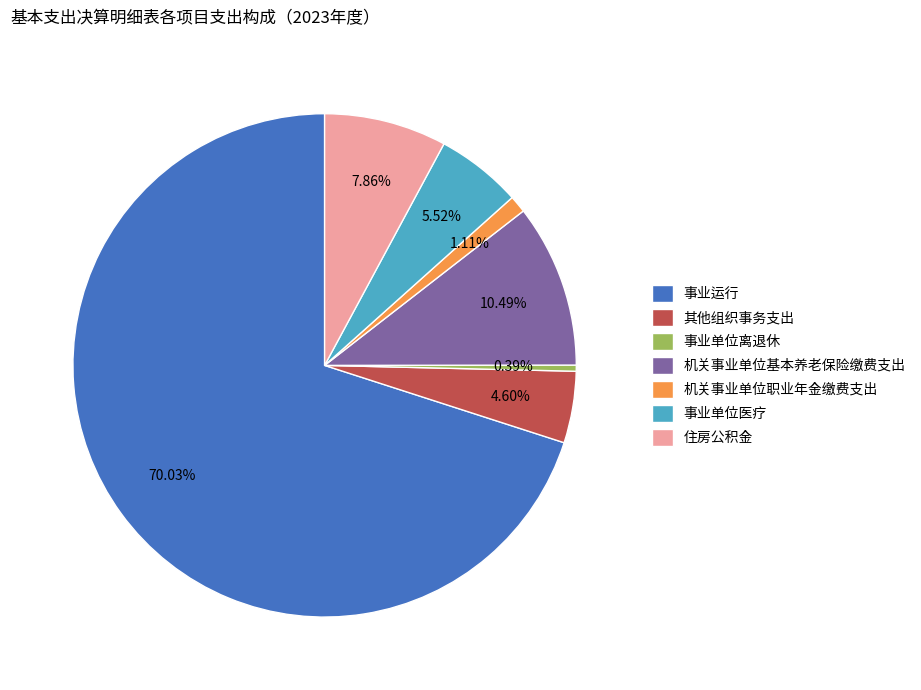

Which category accounts for the majority?

事业运行